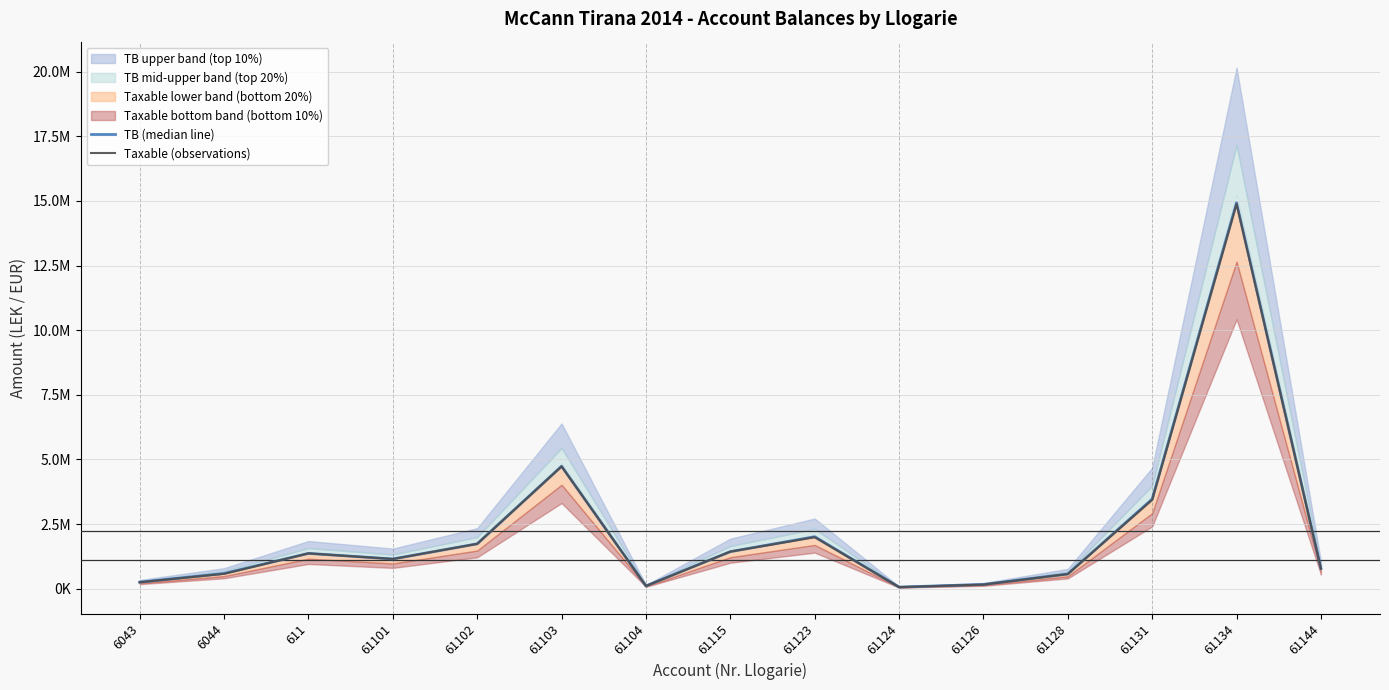

At 61126, list the series in order from smallest to largest.

Taxable (observations), TB (median line)